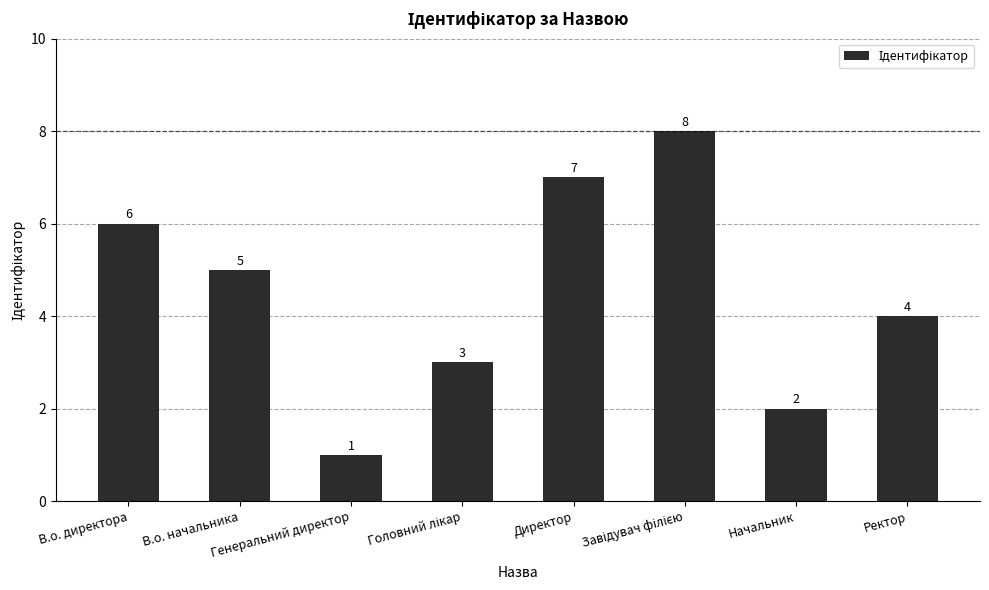

Count the values in the range 3 to 7.

5